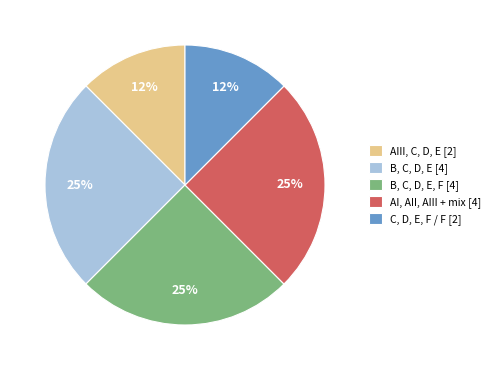

Between B, C, D, E, F [4] and AIII, C, D, E [2], which is larger?

B, C, D, E, F [4]